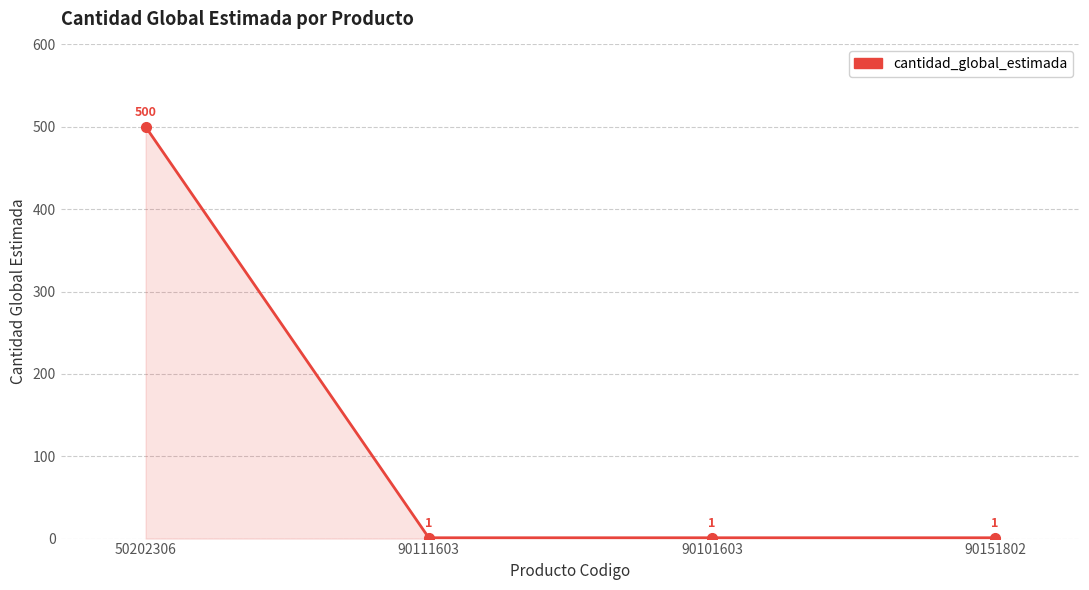

Reading left to right, transcribe all the data shown in this chart.

500	1	1	1